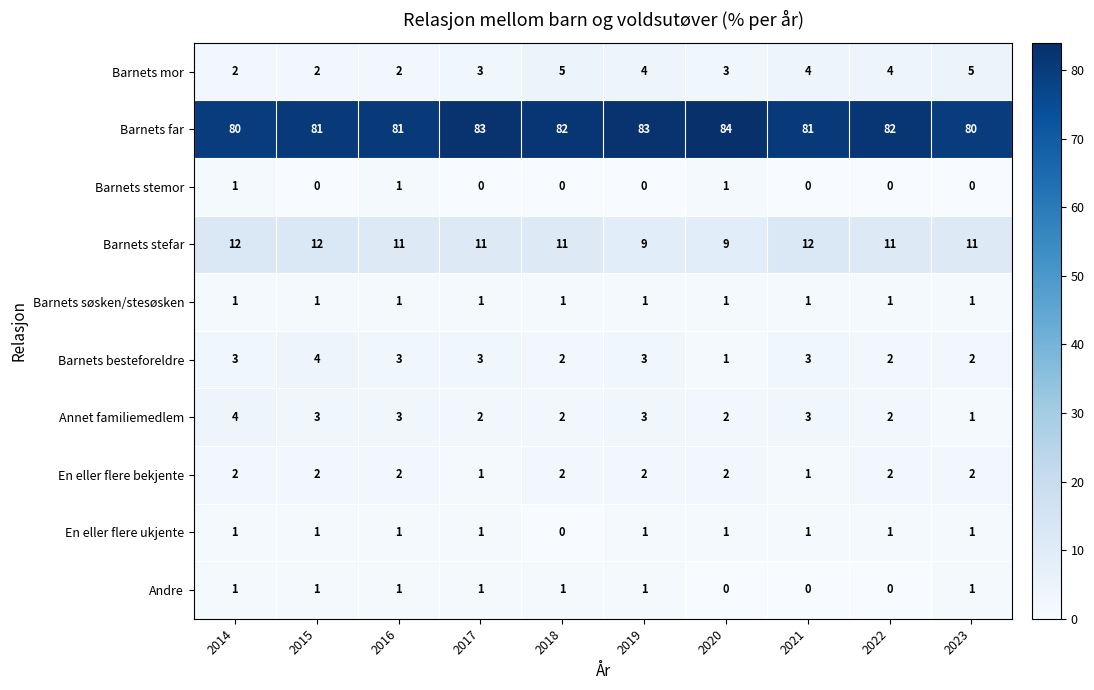

True or false: Barnets stefar has a value of 21 at 2015.

False